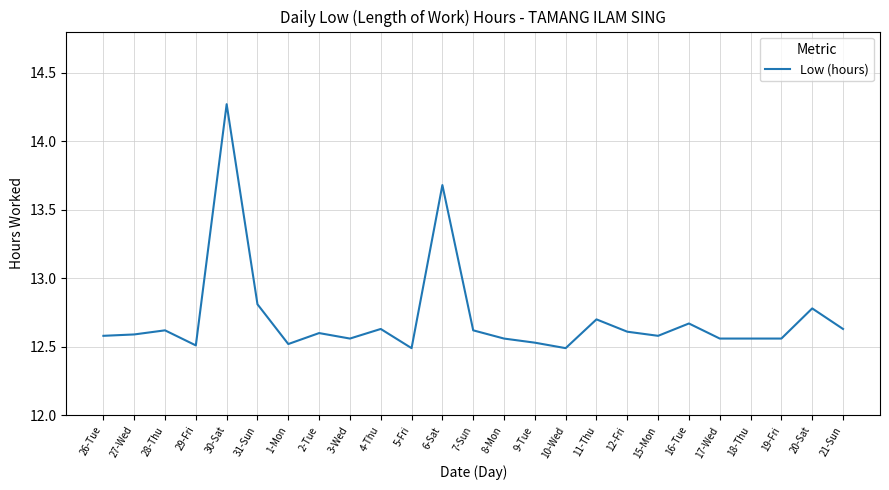

What position from the right is 5-Fri?

15